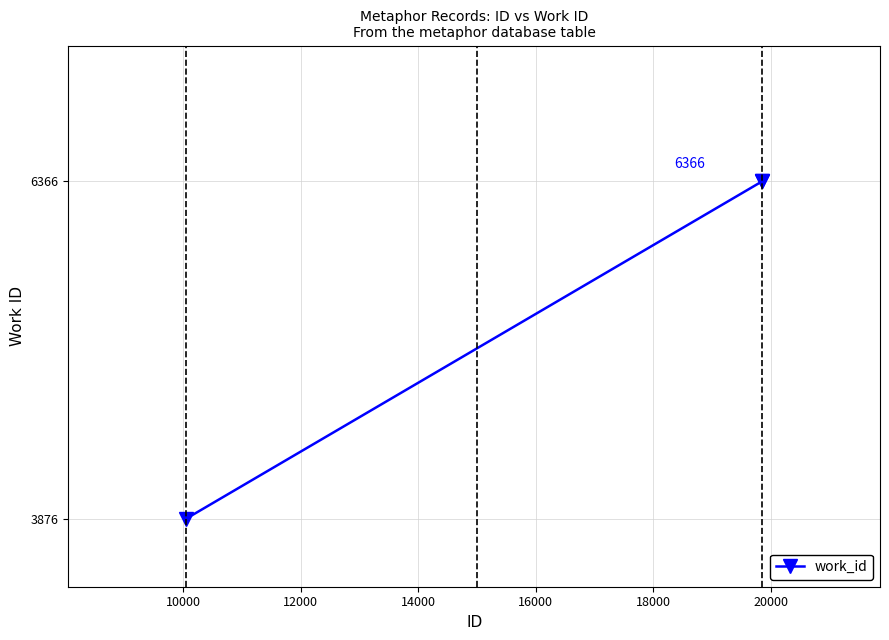

What is the average value?

5536